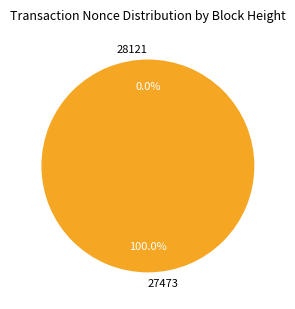

What is the majority slice?

27473